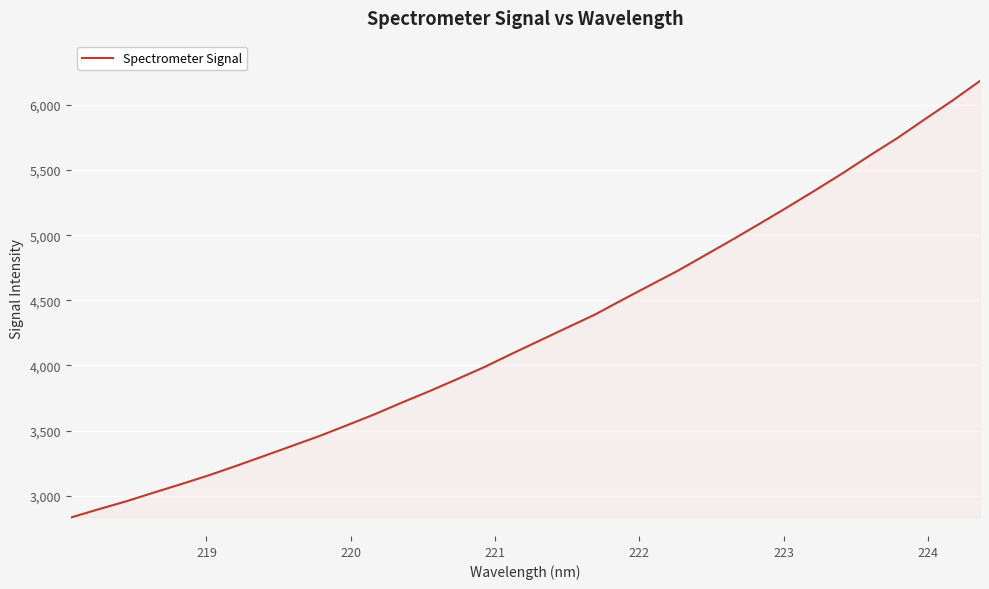

What is the greatest value displayed?

6184.7